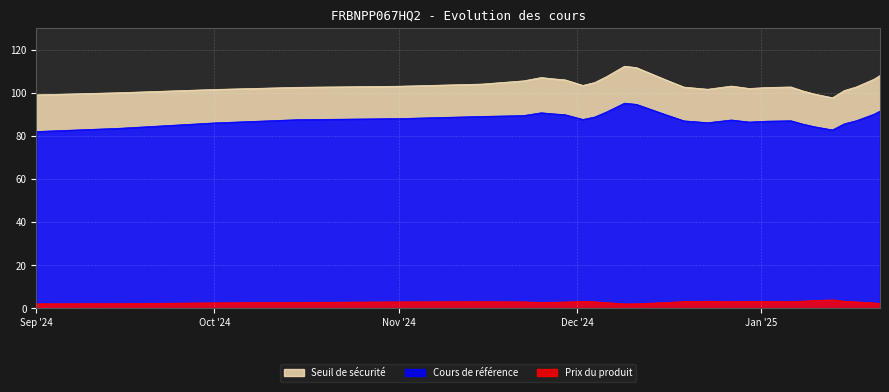

How many lines are shown in the chart?

3